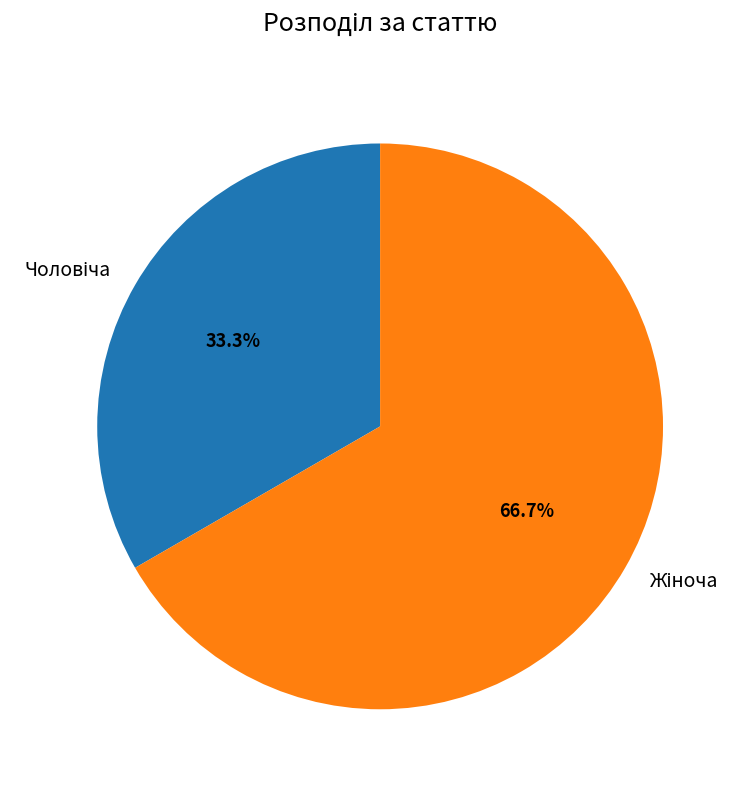

Is there any slice that represents more than half of the pie?

Yes